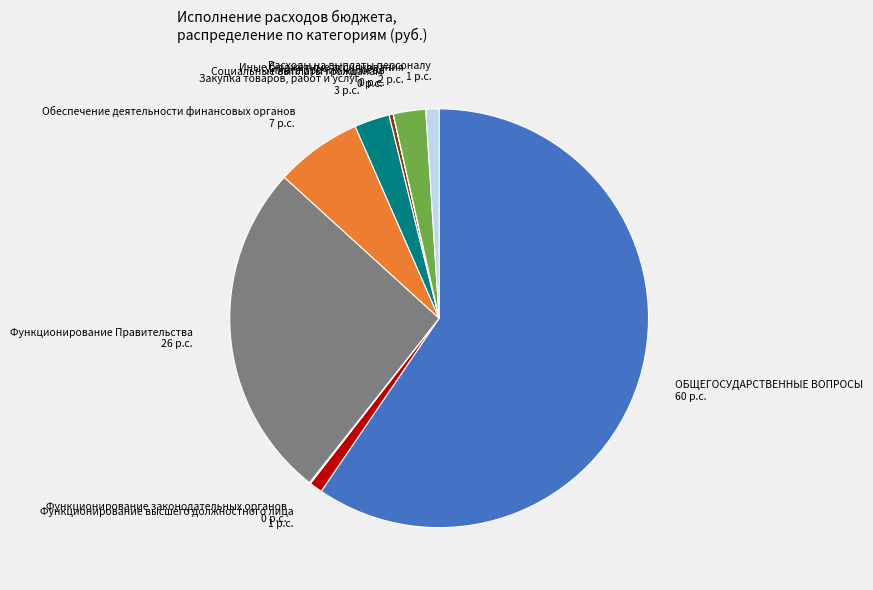

Which category has the biggest portion of the pie?

ОБЩЕГОСУДАРСТВЕННЫЕ ВОПРОСЫ